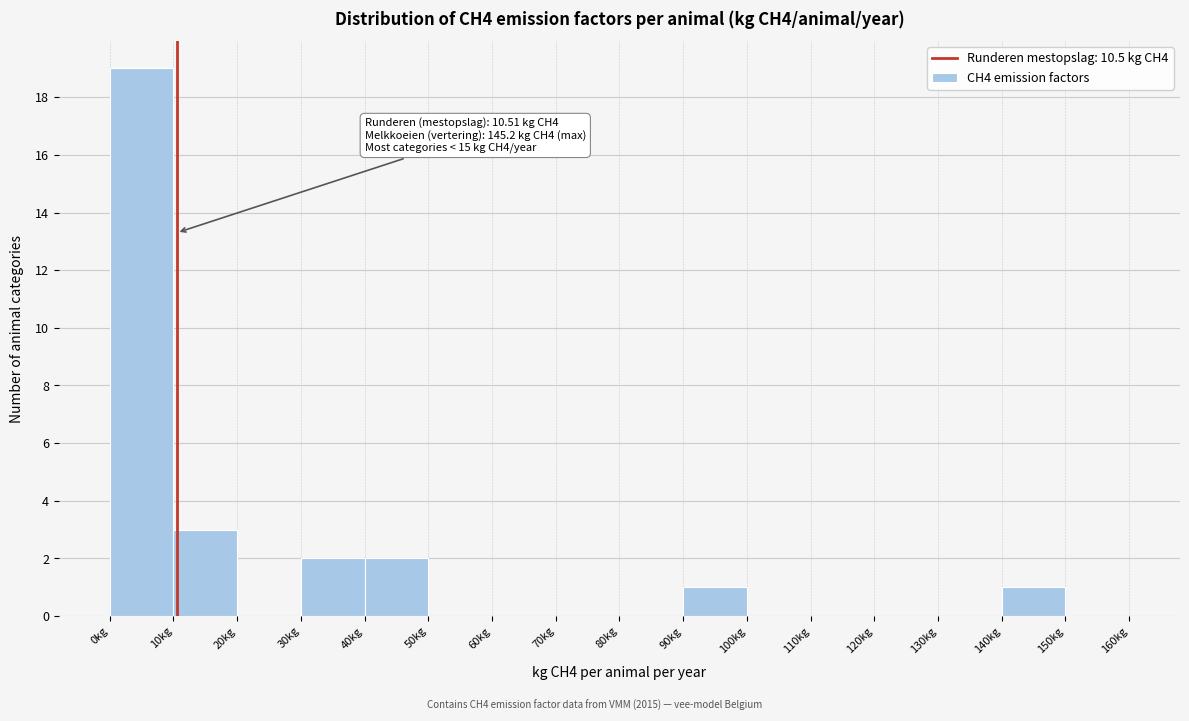

Over which range of the x-axis is the bar tallest?

0 to 10